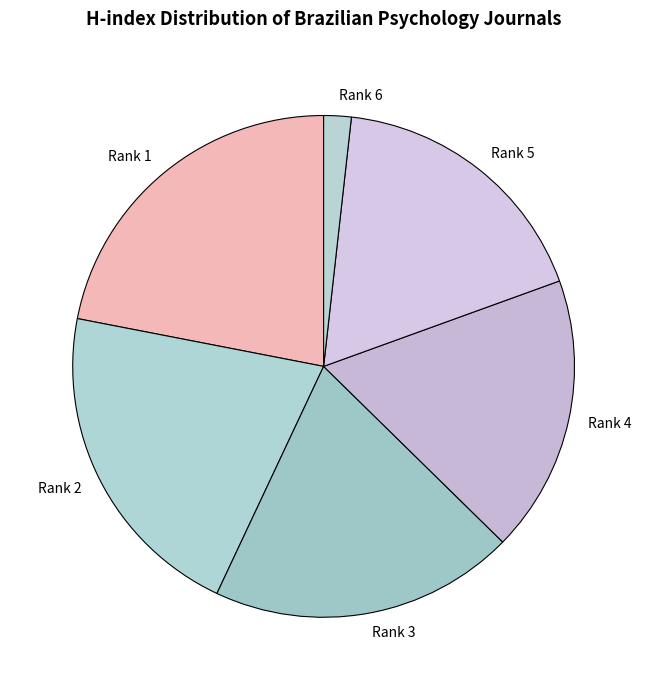

The Rank 4 slice represents 33% of the pie. True or false?

False